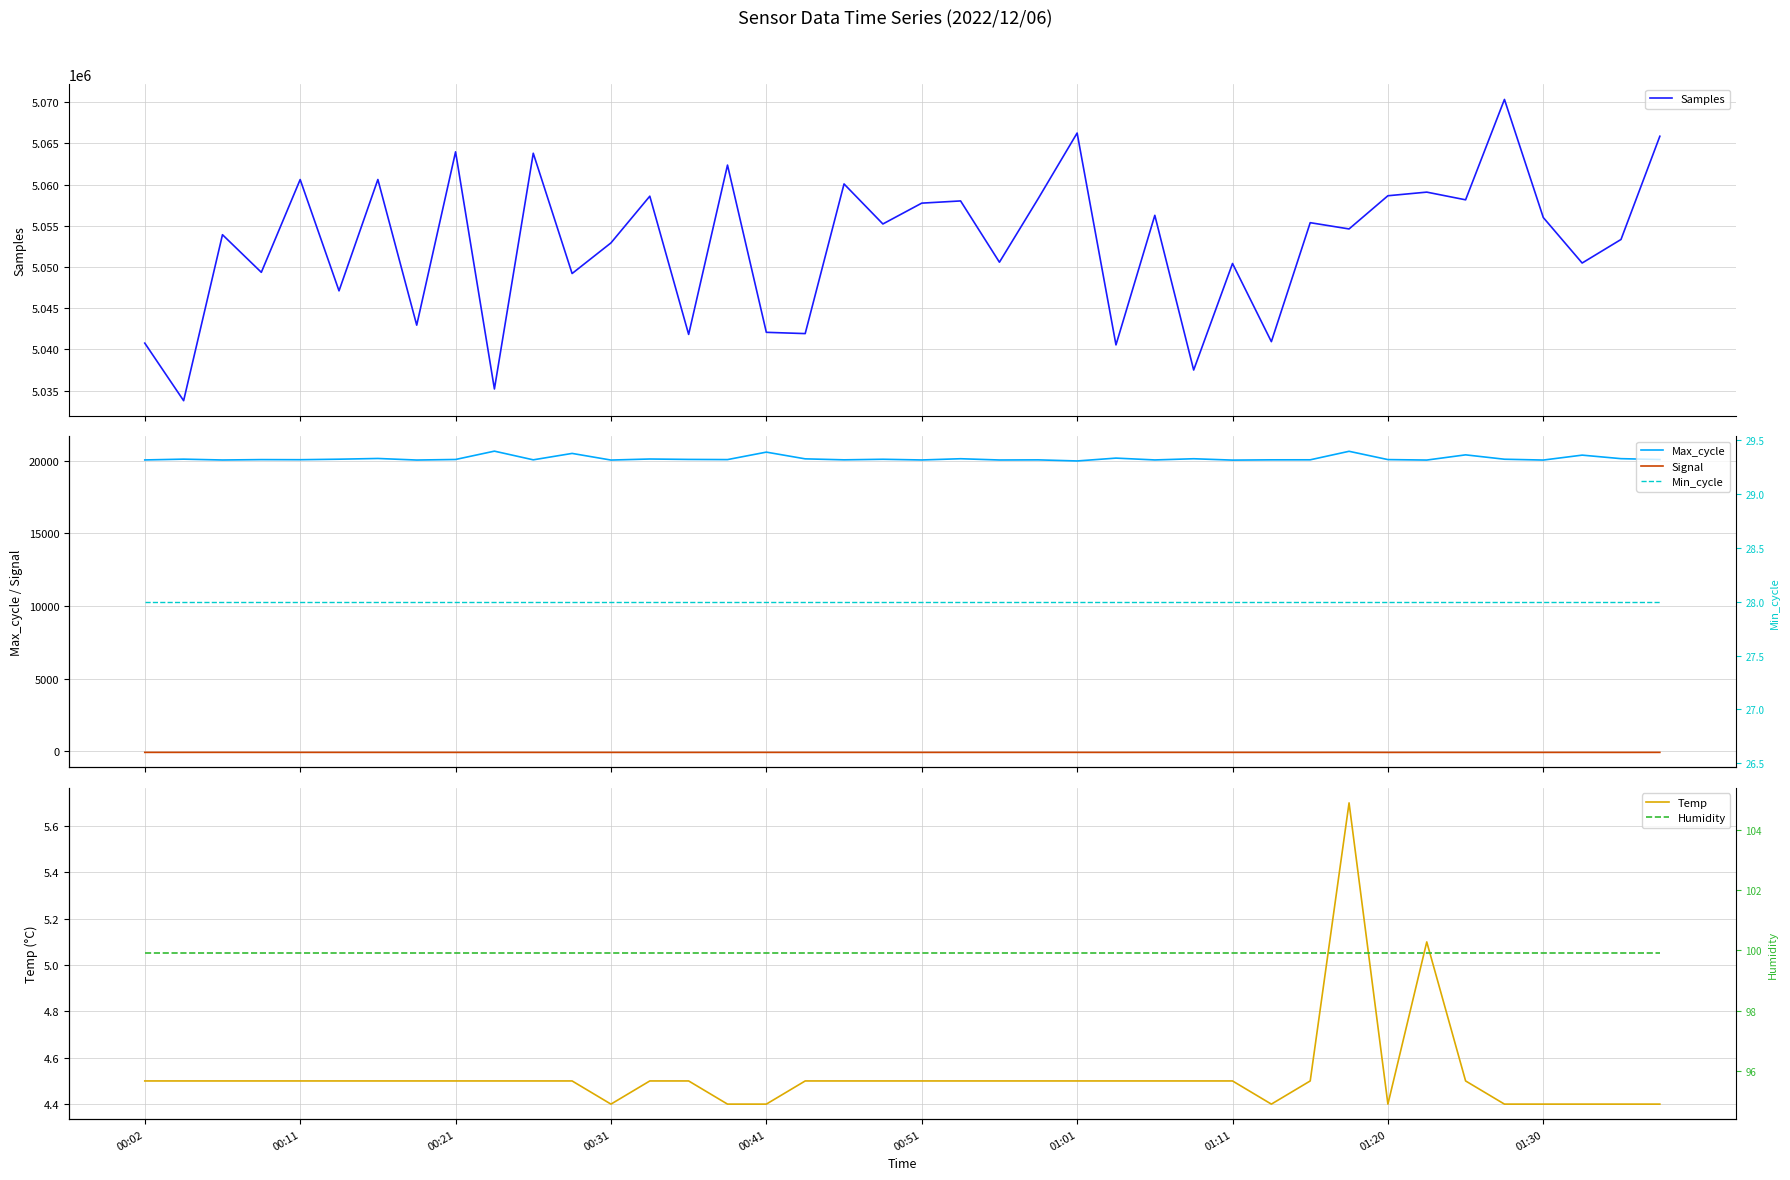

The value of Temp at 01:20 is 1.1. True or false?

False